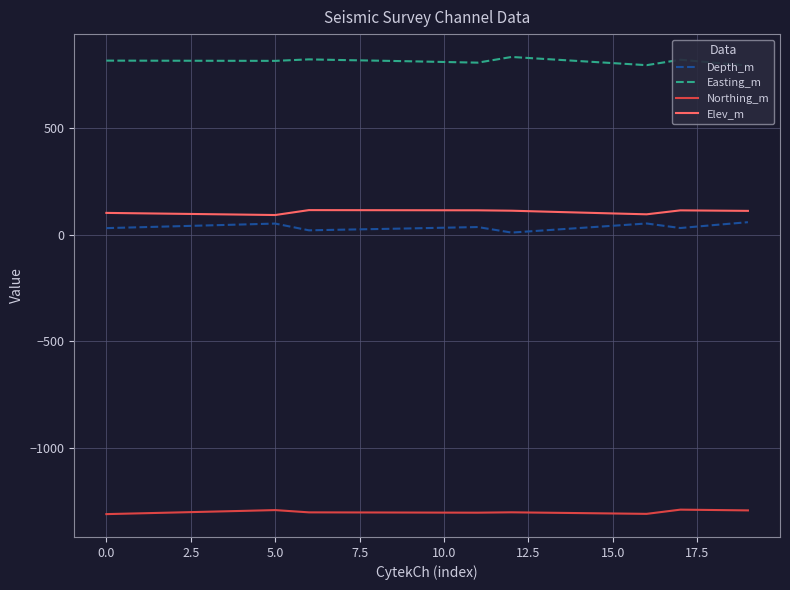

Which series has the largest total across all categories?

Easting_m